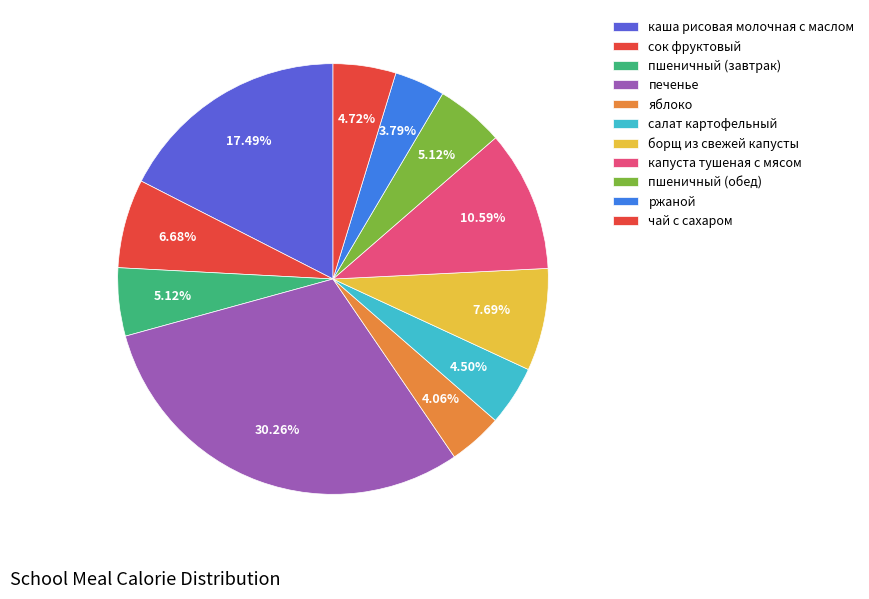

How many slices are in this pie chart?

11